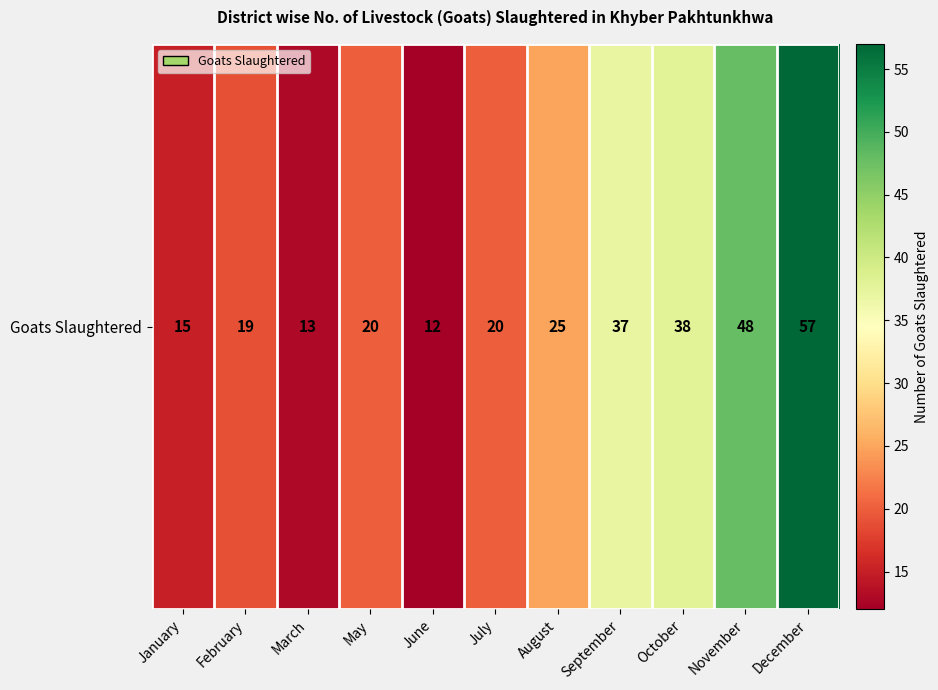

Rank the categories by value from highest to lowest.

December, November, October, September, August, May, July, February, January, March, June